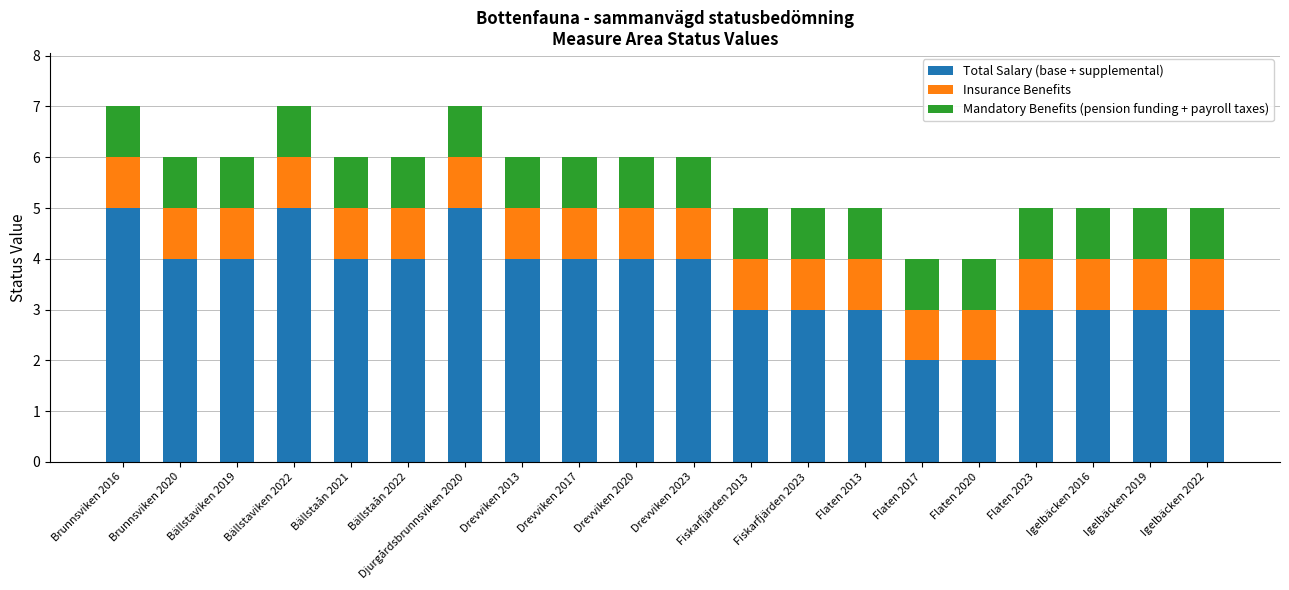

True or false: Total Salary (base + supplemental) has a value of 4 at Drevviken 2017.

True